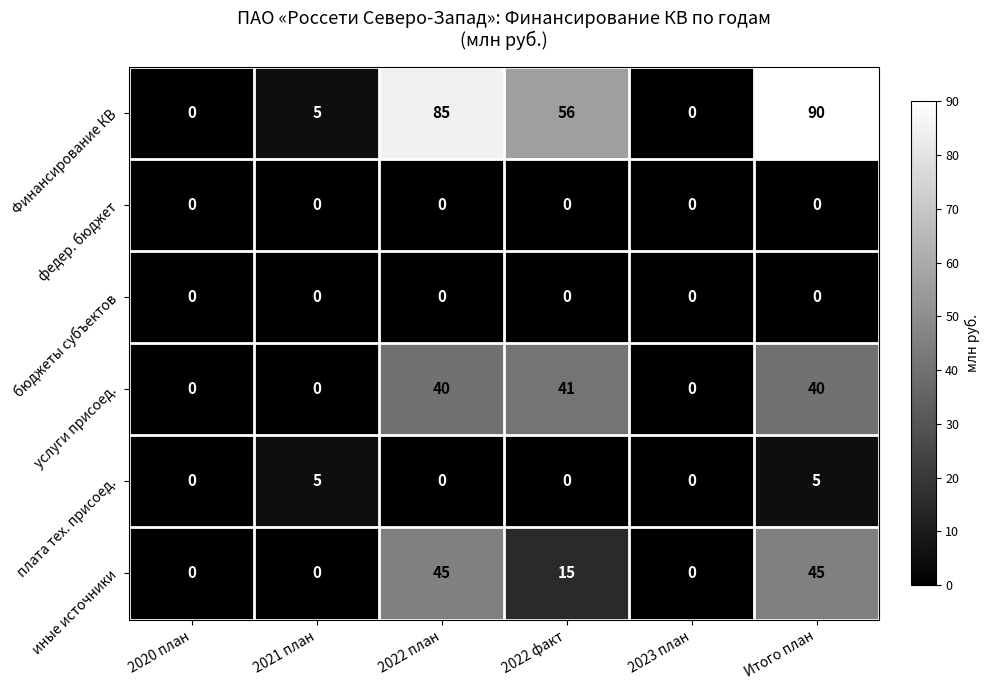

At which category does the chart reach its peak across all series?

Итого план